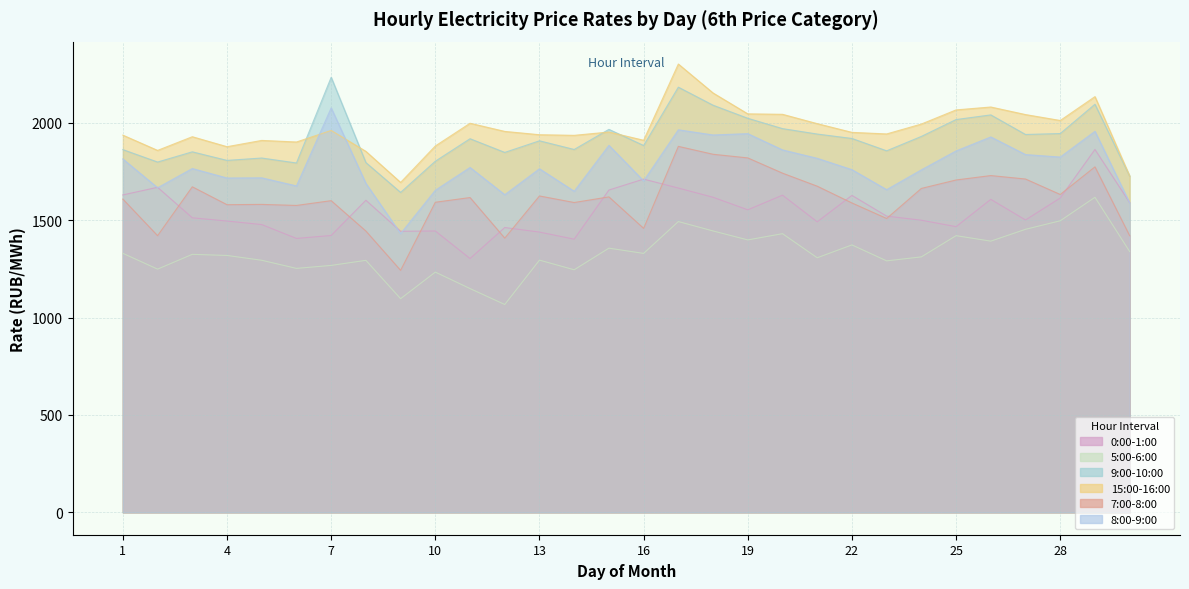

True or false: 8:00-9:00 has more than 0 points higher than both neighbors.

True